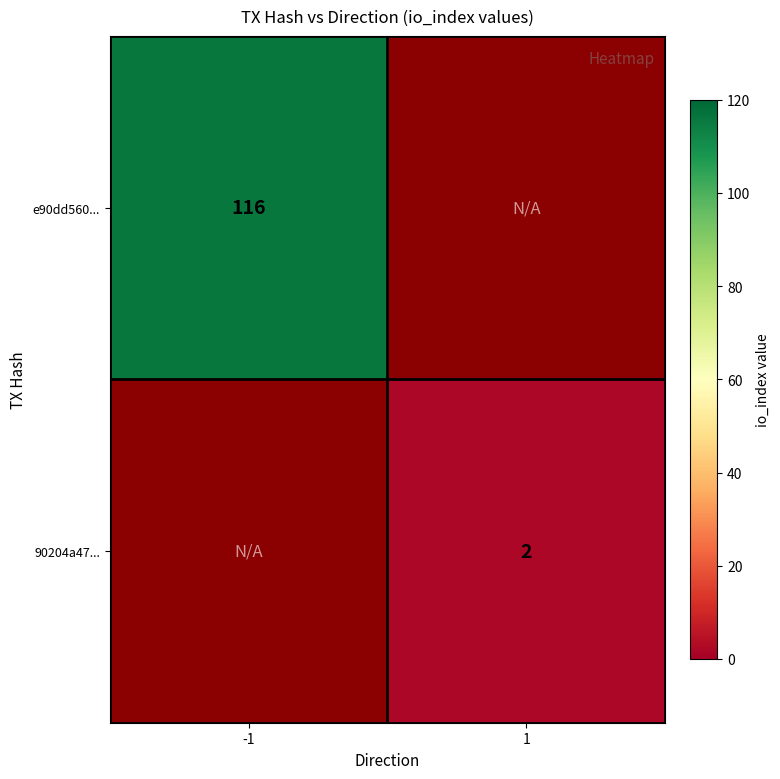

The value of e90dd560... at -1 is 116. True or false?

True